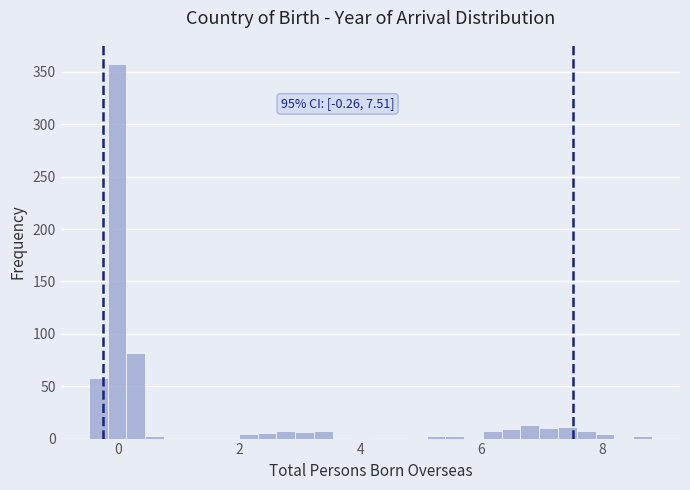

Around what value on the x-axis is the tallest bar? Give the approximate position of its centre, as read against the axis.

0.0